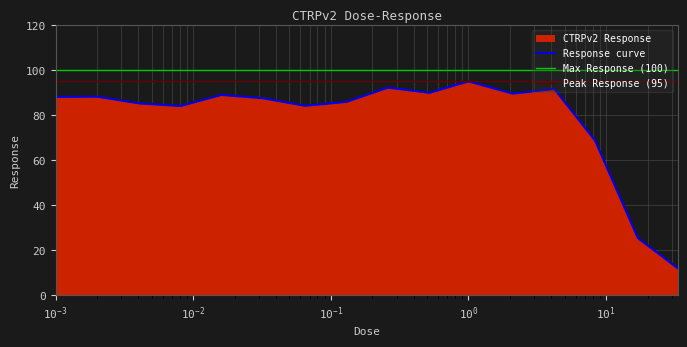

What is the average value?

78.5